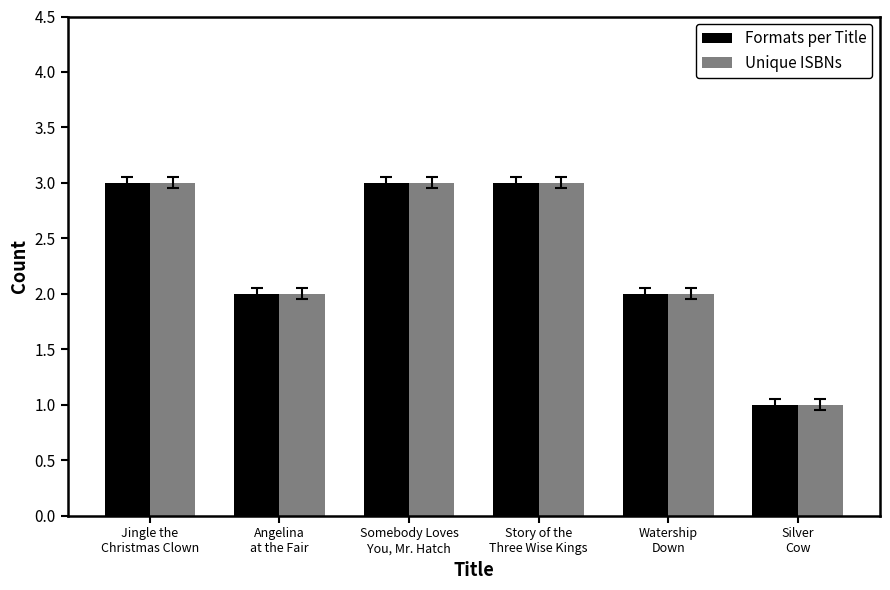

What is the greatest value displayed?

3